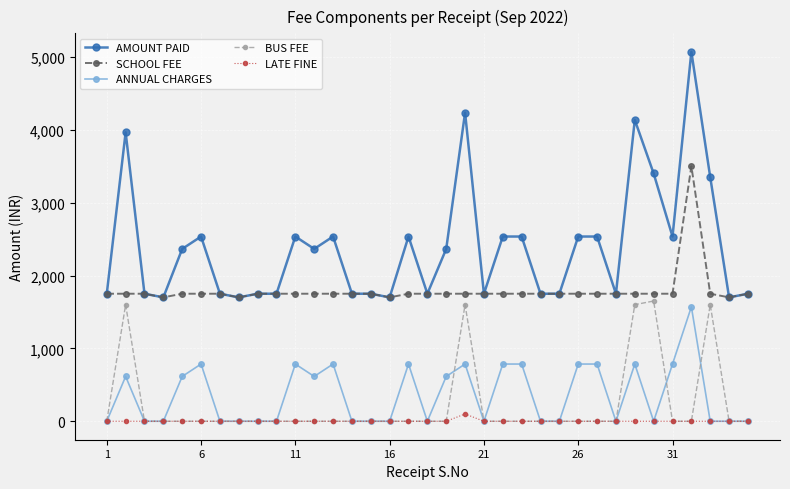

Which series has the widest spread of values?

AMOUNT PAID